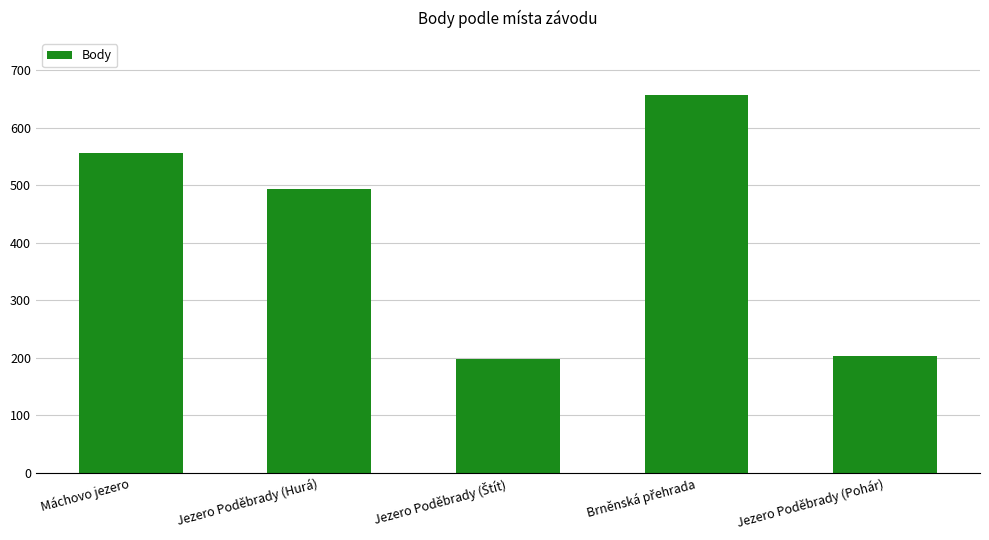

At which label is the value closest to 427?

Jezero Poděbrady (Hurá)